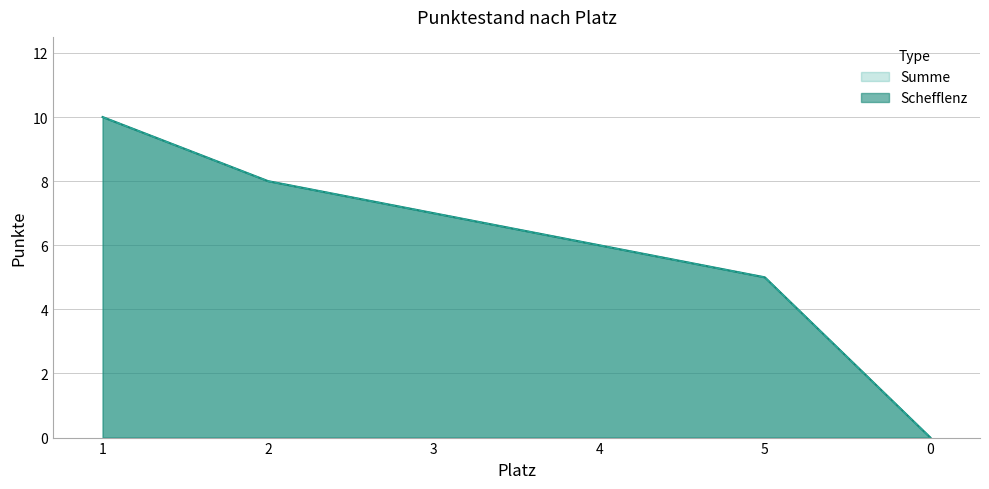

True or false: Schefflenz and Summe intersect in this chart.

False